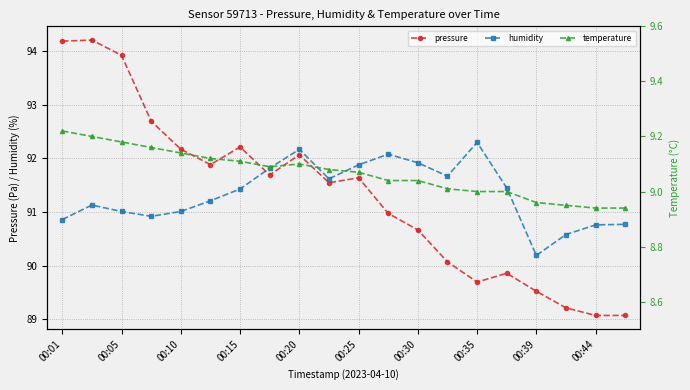

Does the chart have visible grid lines?

Yes